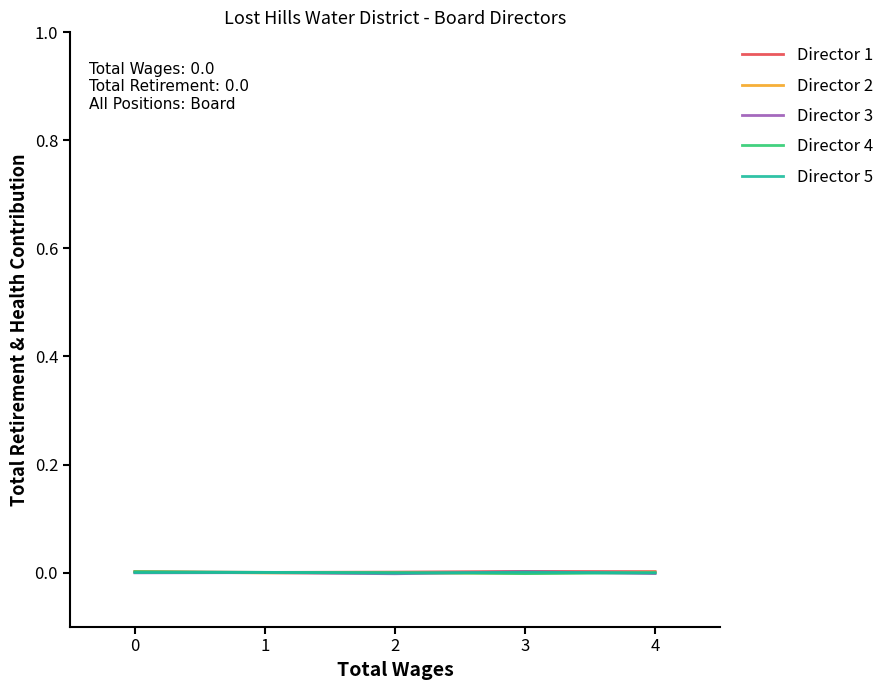

How many categories are shown in the chart?

5